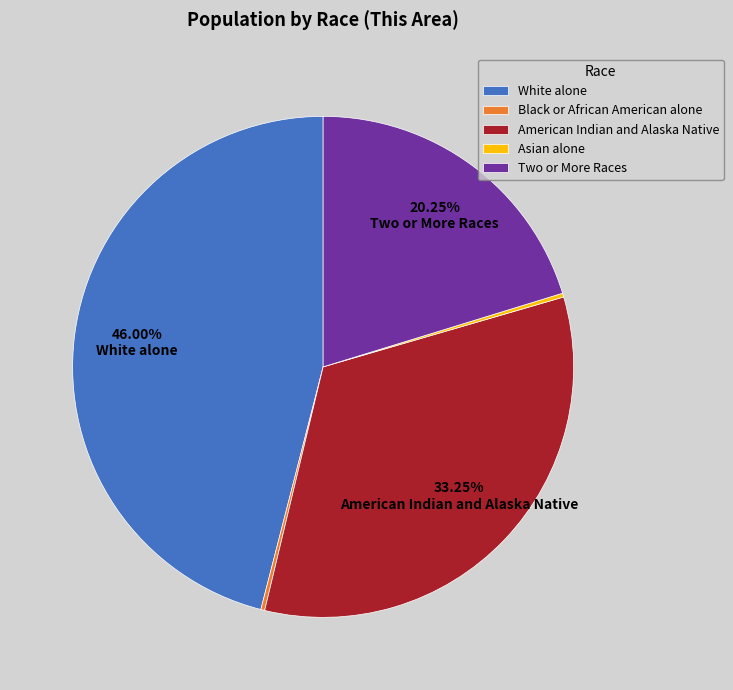

What is the ratio of the value at White alone to the value at Two or More Races?

2.3